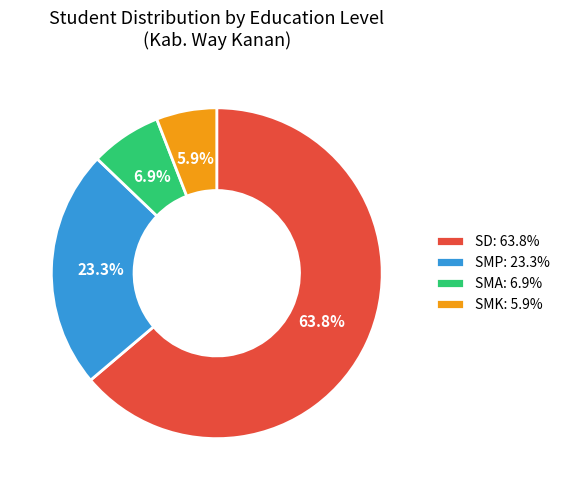

What is the largest slice in the pie chart?

SD: 63.8%